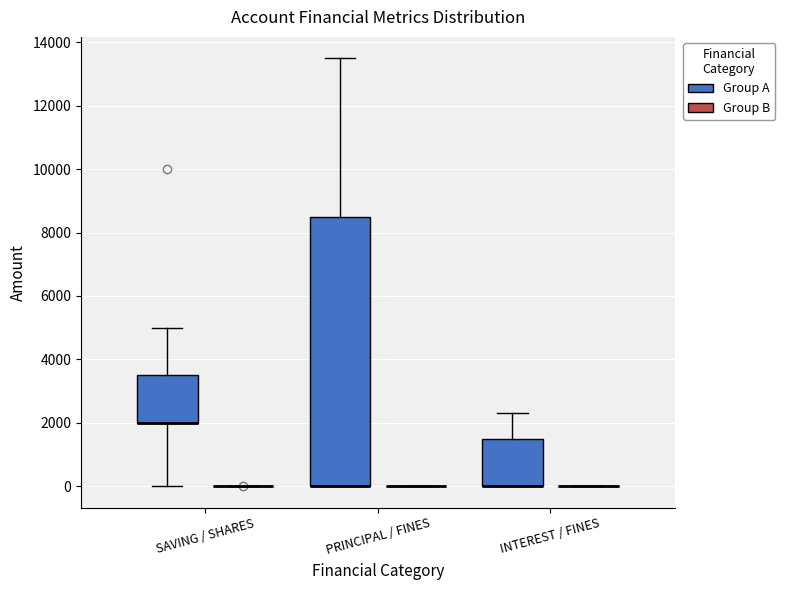

Reading left to right, read every box against the y-axis: the position of its median line, the range the box covers, and the ends of its whiskers. The values are not printed on the chart, so give them approximately, as read against the axis.

SAVING / SHARES (Group A): median 2000 (drawn on the box's lower edge), box 2000 to 3600, whiskers 0 to 5000
SAVING / SHARES (Group B): box collapsed to a line at 0, whiskers 0 to 0
PRINCIPAL / FINES (Group A): median 0 (drawn on the box's lower edge), box 0 to 8600, whiskers 0 to 13600
PRINCIPAL / FINES (Group B): box collapsed to a line at 0, whiskers 0 to 0
INTEREST / FINES (Group A): median 0 (drawn on the box's lower edge), box 0 to 1600, whiskers 0 to 2400
INTEREST / FINES (Group B): box collapsed to a line at 0, whiskers 0 to 0